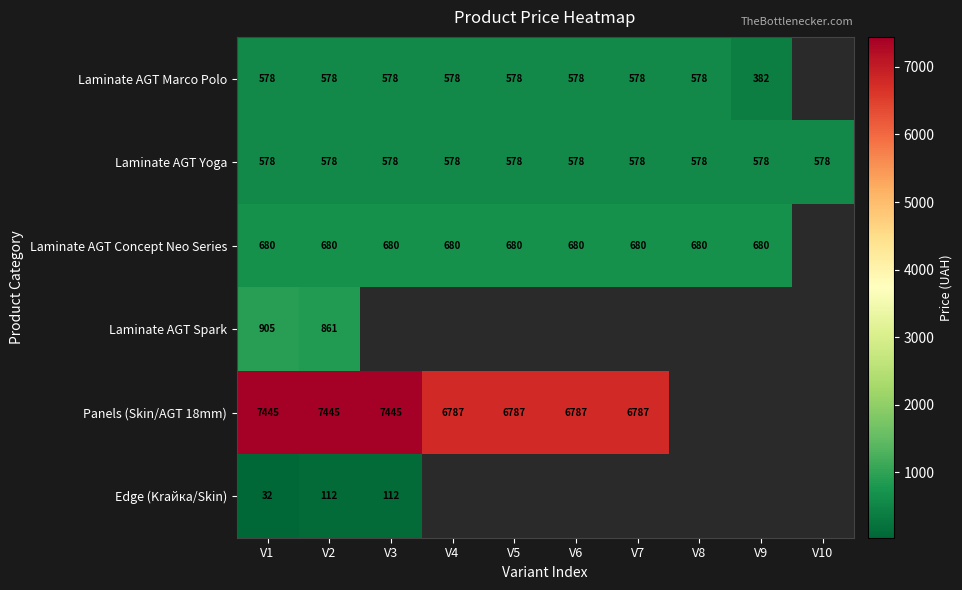

Is it true that Laminate AGT Concept Neo Series equals 1143 at V1?

False